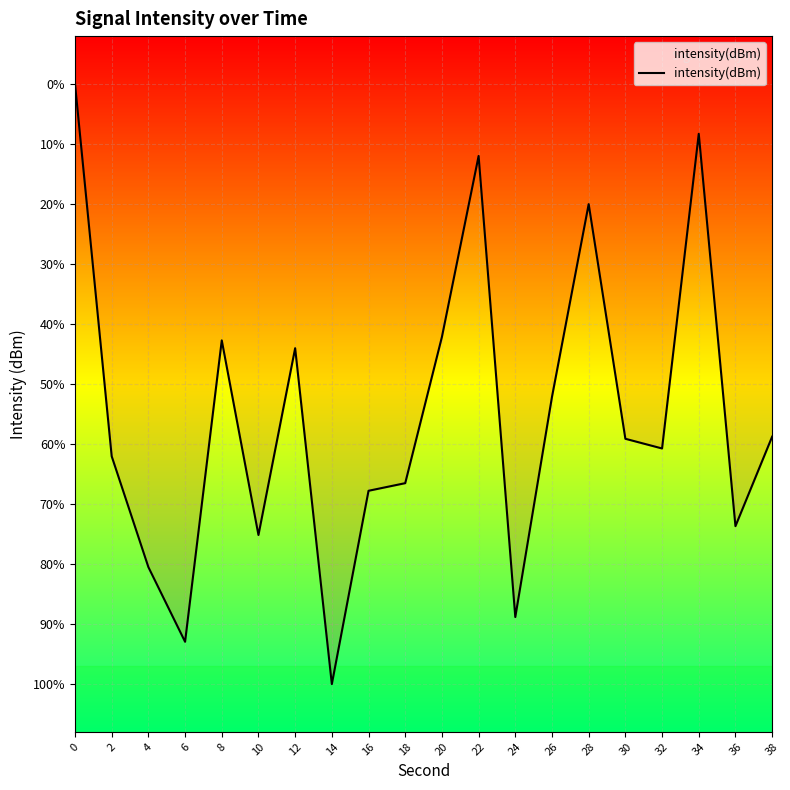

Reading right to left, extract all data points from this chart.

-126.6	-127.5	-123.4	-126.7	-126.6	-124.1	-126.2	-128.5	-123.6	-125.5	-127.1	-127.2	-129.2	-125.7	-127.6	-125.6	-128.7	-128.0	-126.8	-122.9